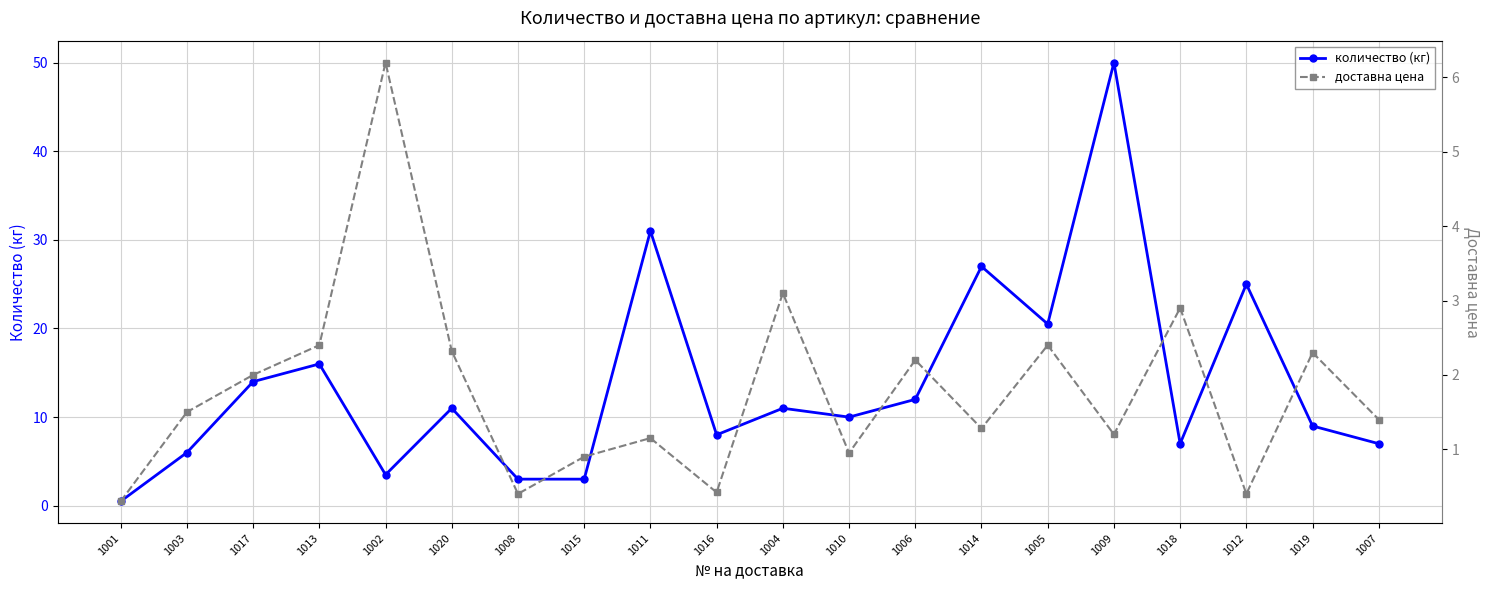

At which category is the sum across all series the highest?

1009